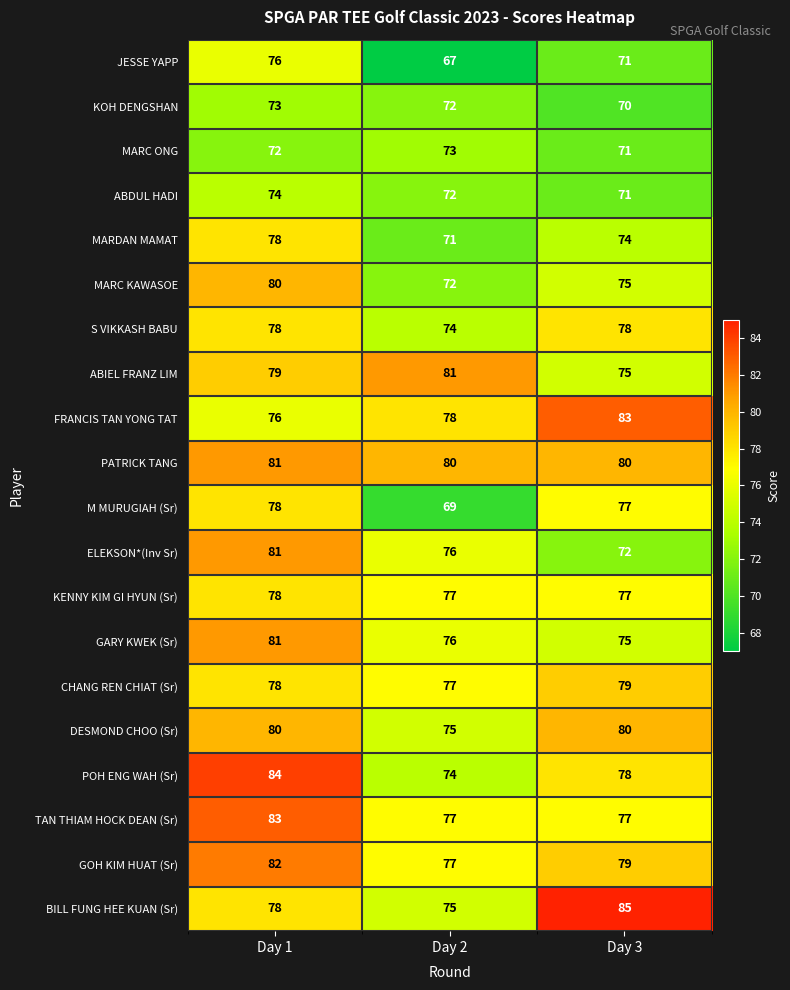

True or false: FRANCIS TAN YONG TAT has a value of 39 at Day 3.

False